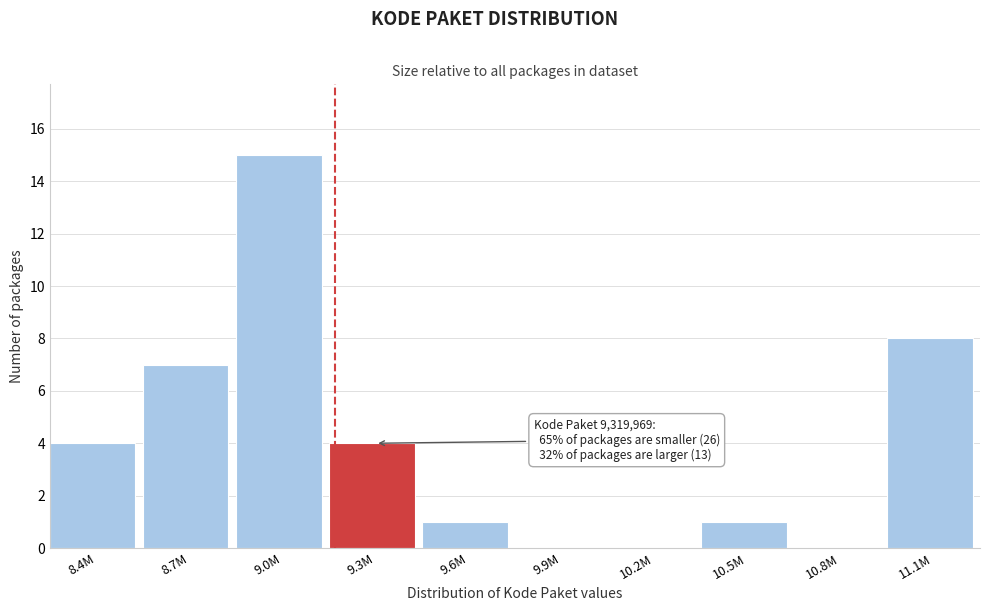

Reading right to left, transcribe all the data shown in this chart.

11.1M=8	10.8M=0	10.5M=1	10.2M=0	9.9M=0	9.6M=1	9.3M=4	9.0M=15	8.7M=7	8.4M=4